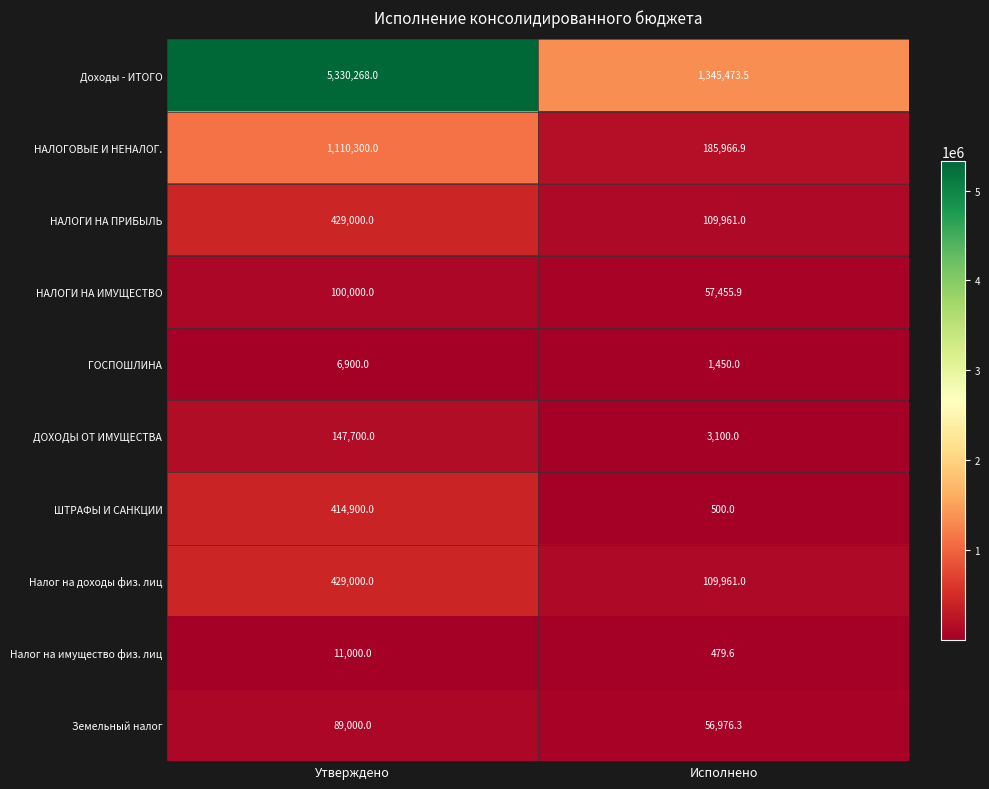

Which series has the largest range (max minus min)?

Доходы - ИТОГО